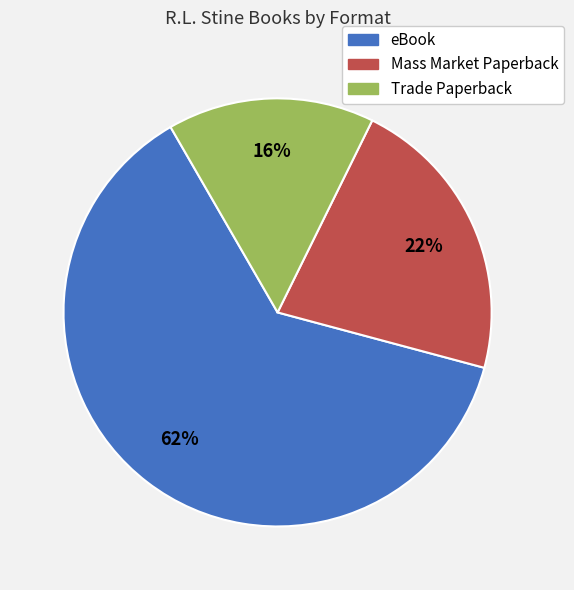

How many slices are in this pie chart?

3